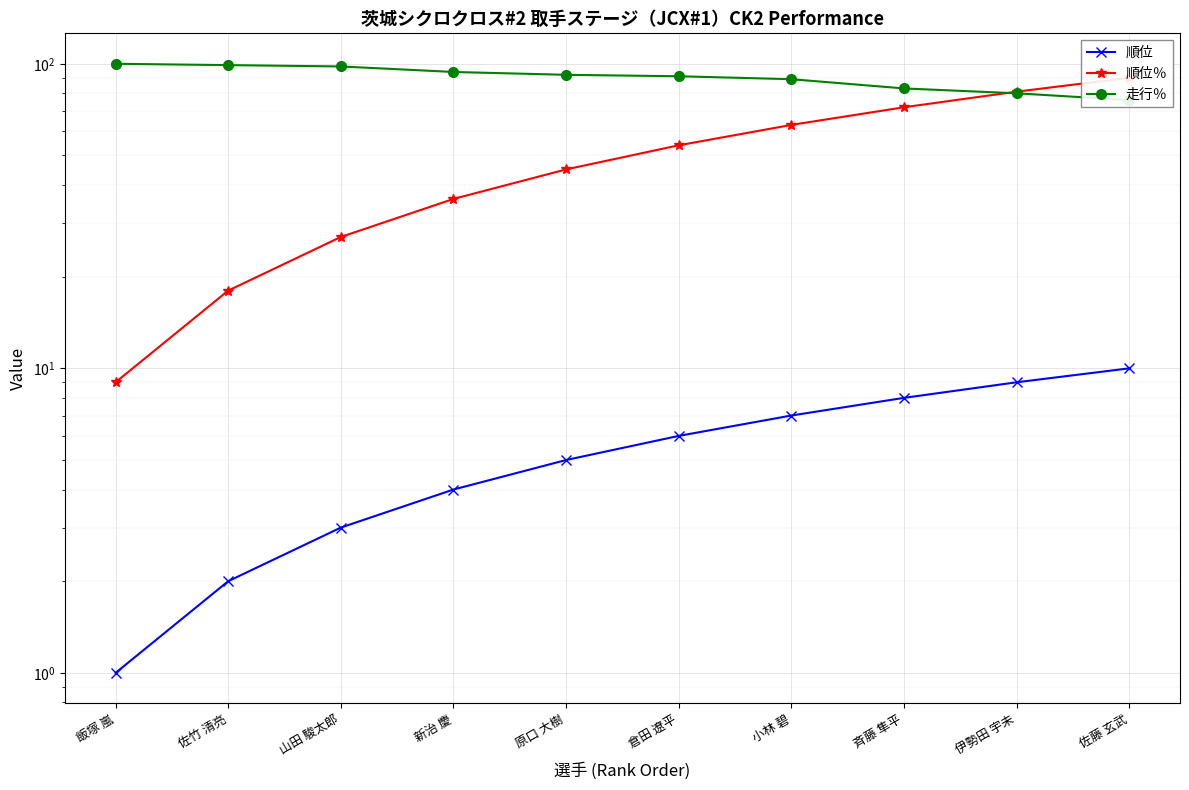

What is the label of the 9th point from the left?

伊勢田 宇未